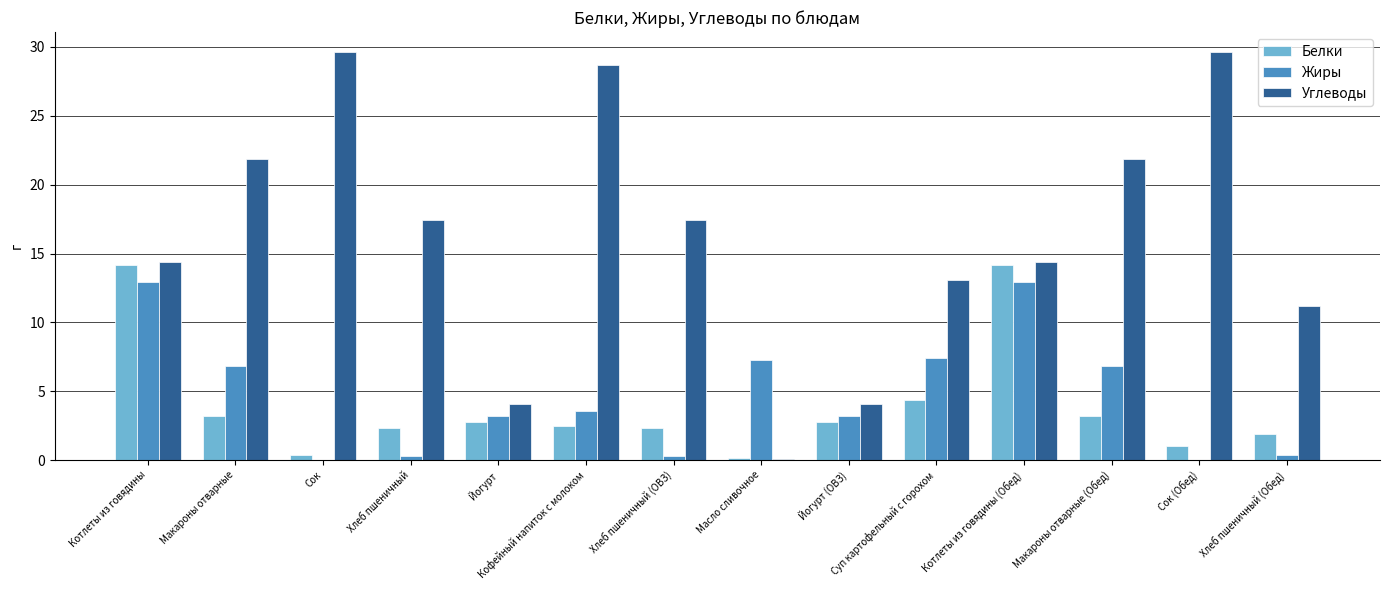

Is the value of Жиры at Сок greater than the value of Белки at Суп картофельный с горохом?

No